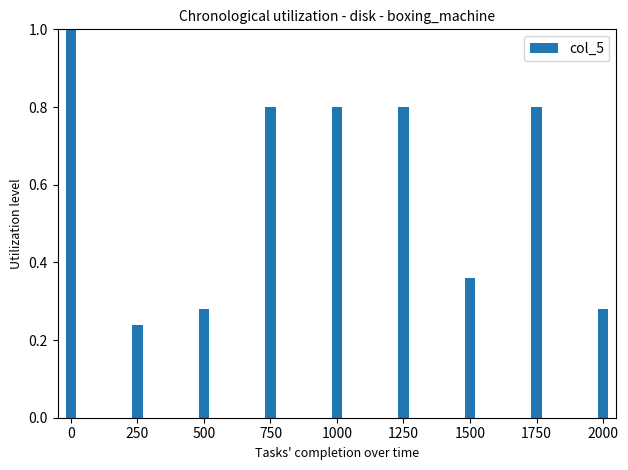

What is the value of the 5th bar from the left?

0.8